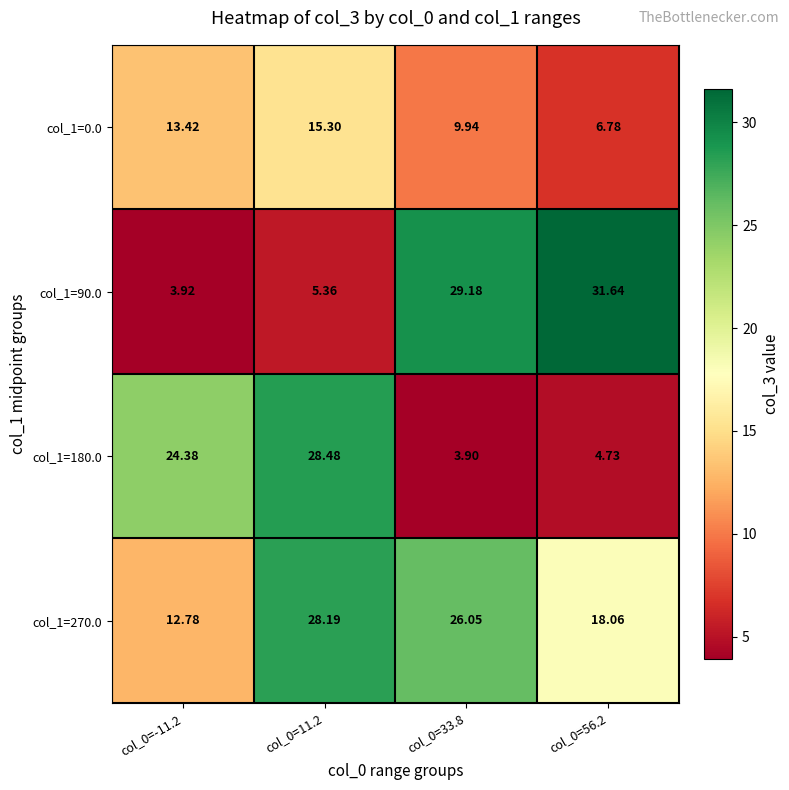

At which category is the sum across all series the highest?

col_0=11.2